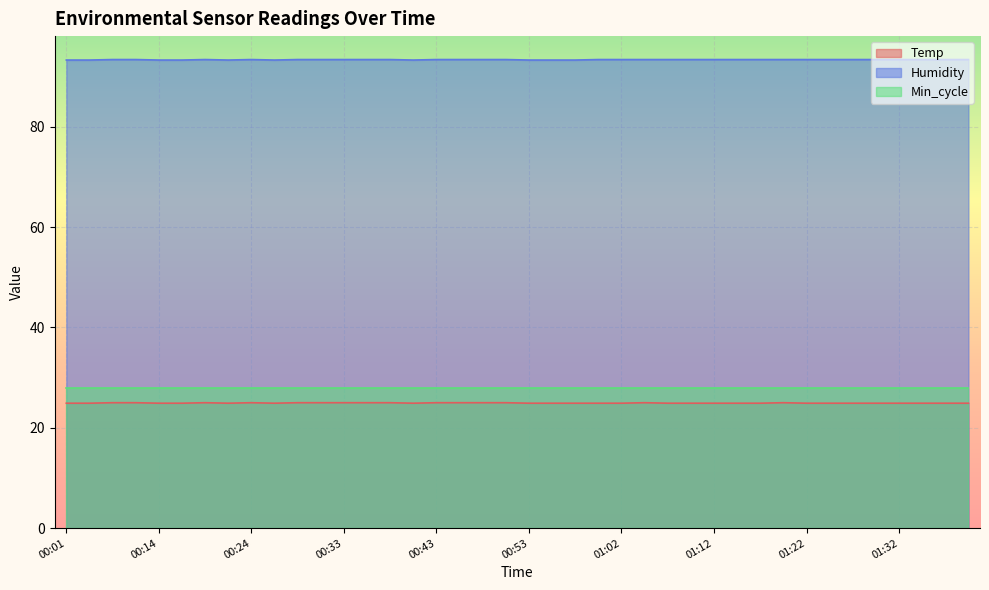

Which series has the largest total across all categories?

Humidity